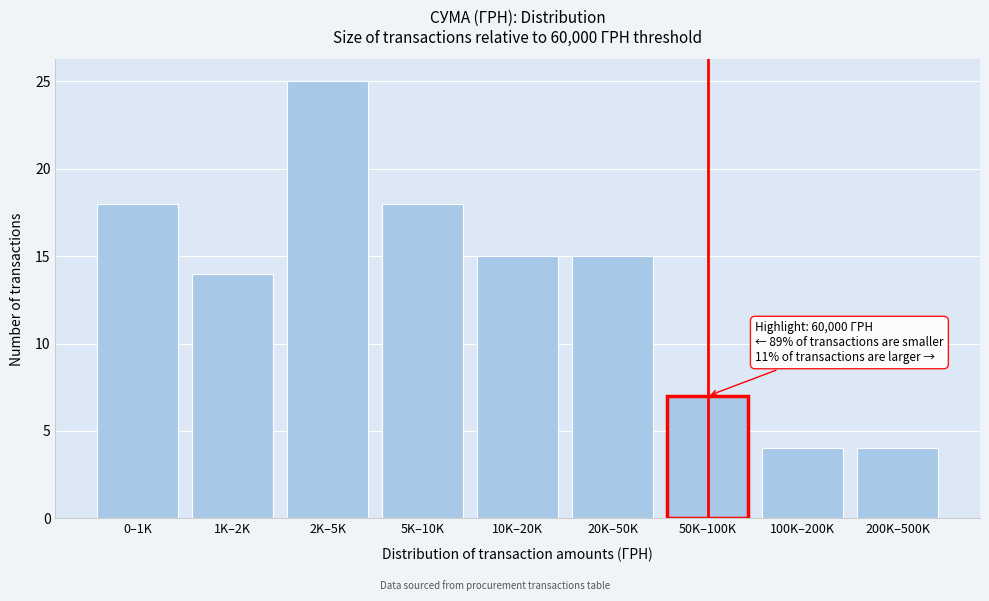

Reading left to right, list all the values displayed in this chart.

0–1K=18	1K–2K=14	2K–5K=25	5K–10K=18	10K–20K=15	20K–50K=15	50K–100K=7	100K–200K=4	200K–500K=4